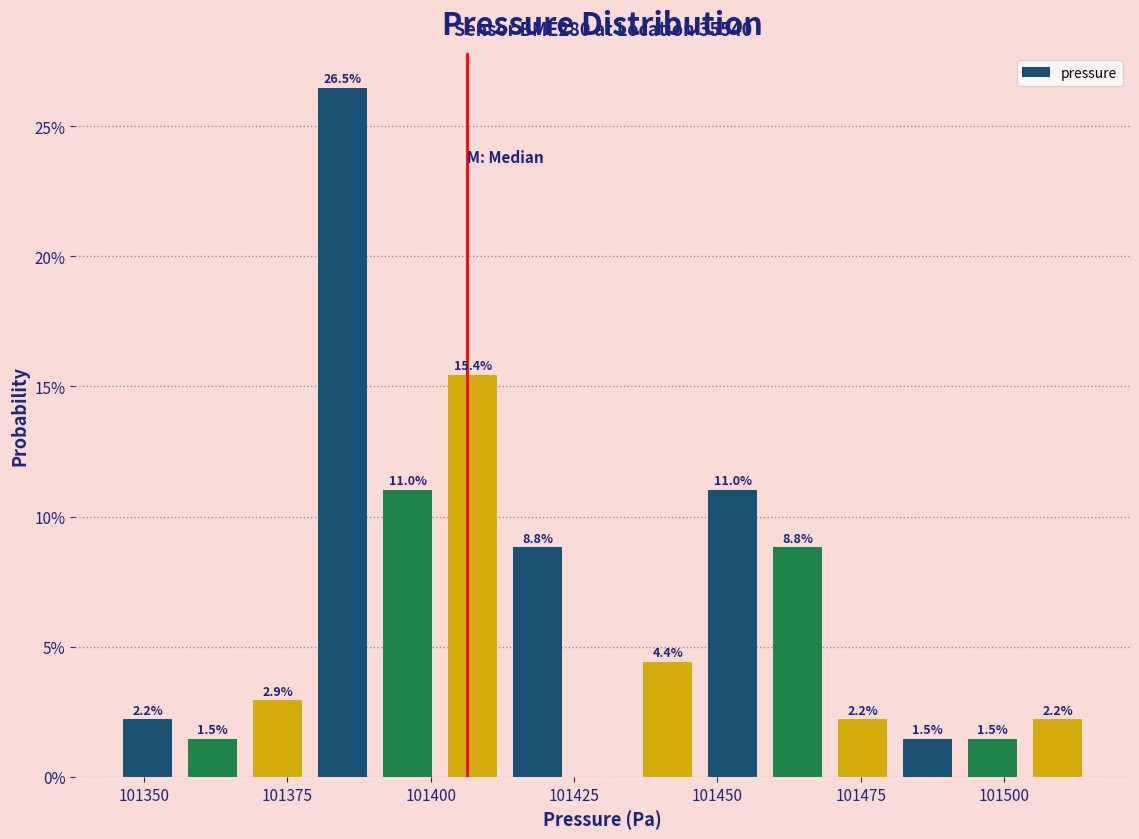

Read against the x-axis, roughly where is the centre of the tallest bar?

101385